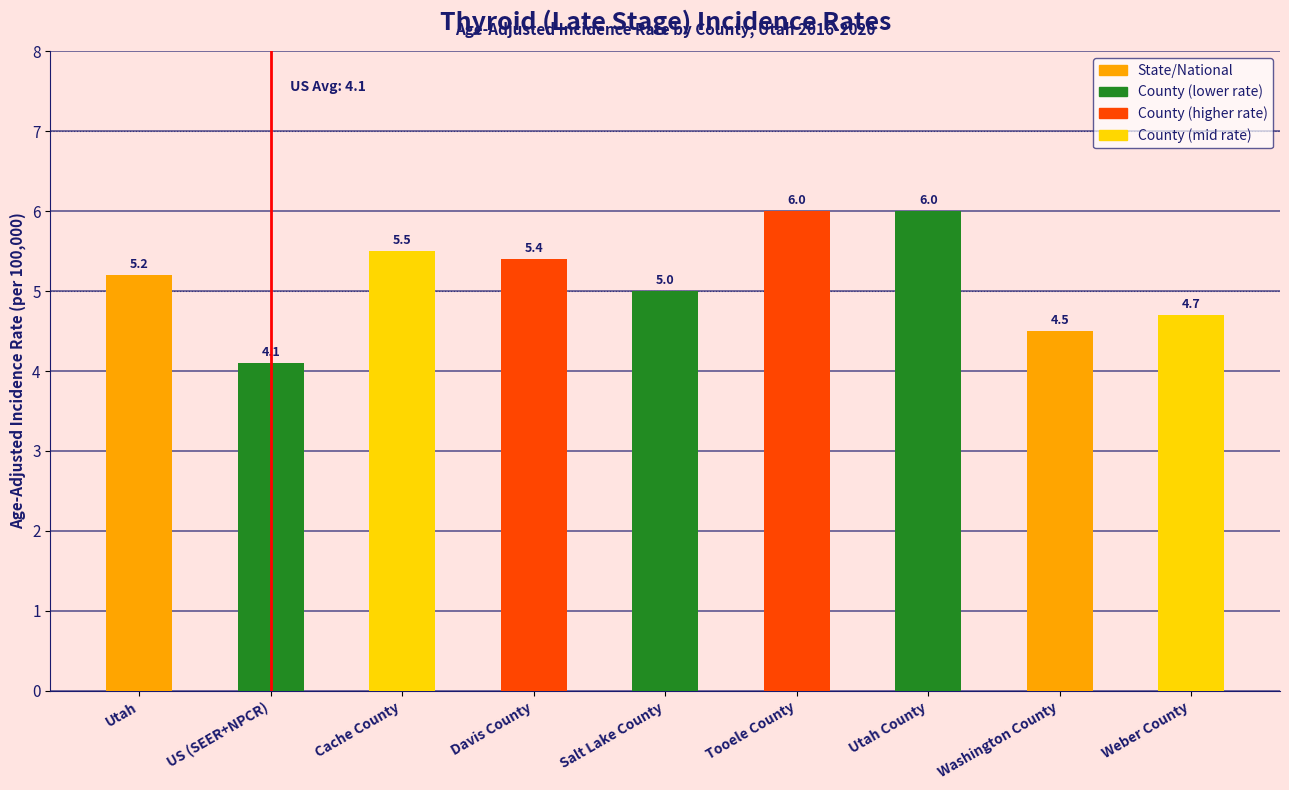

How many distinct data groups are displayed?

1